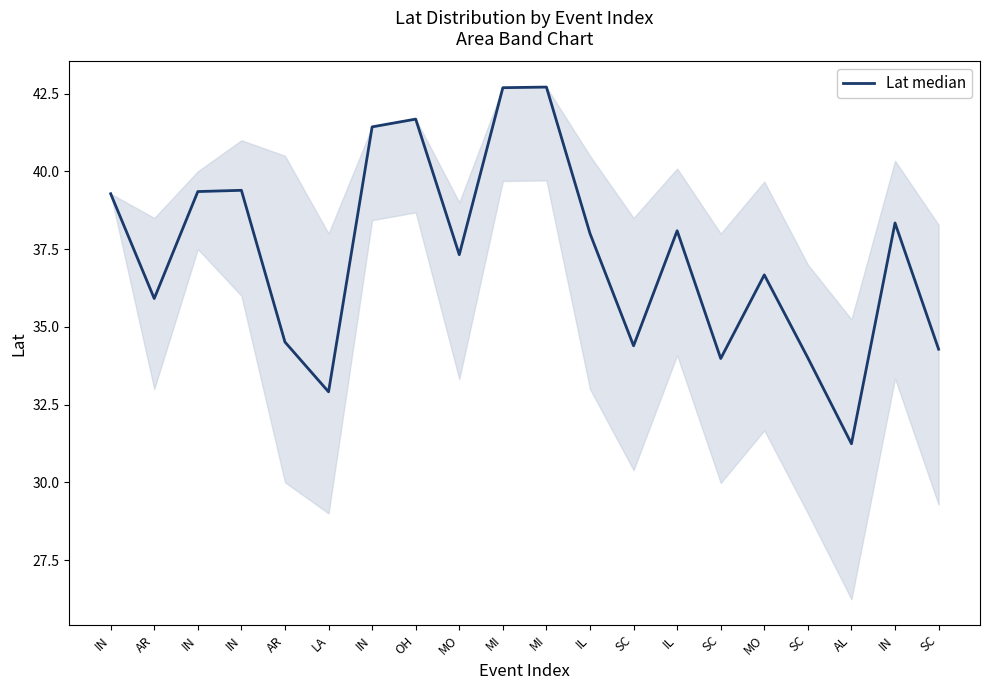

How many lines are shown in the chart?

1